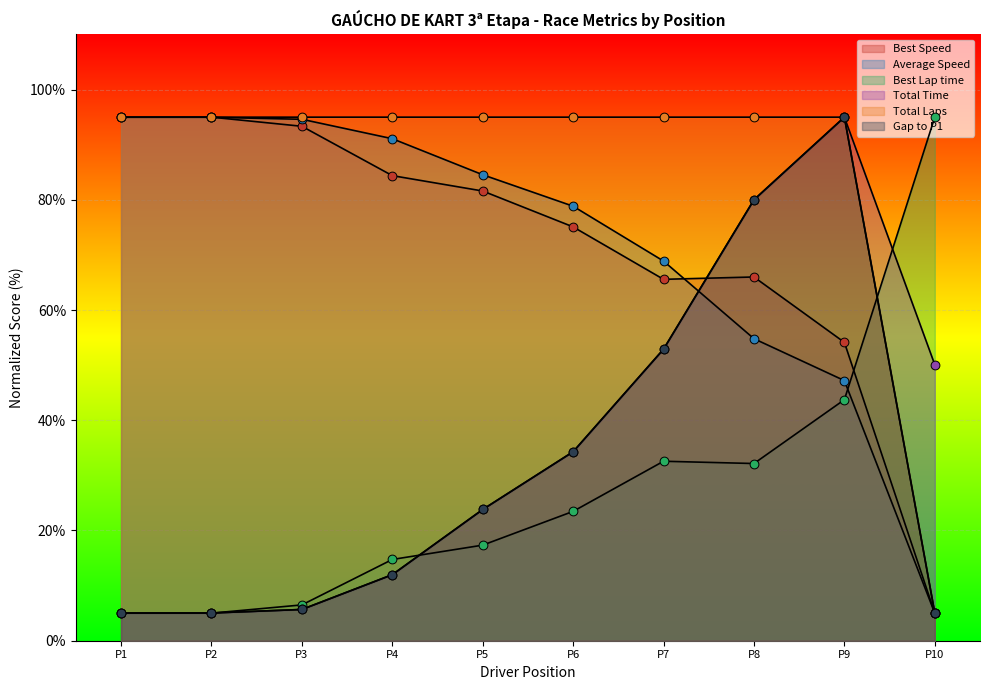

Which series reaches the maximum Y coordinate?

Total Laps